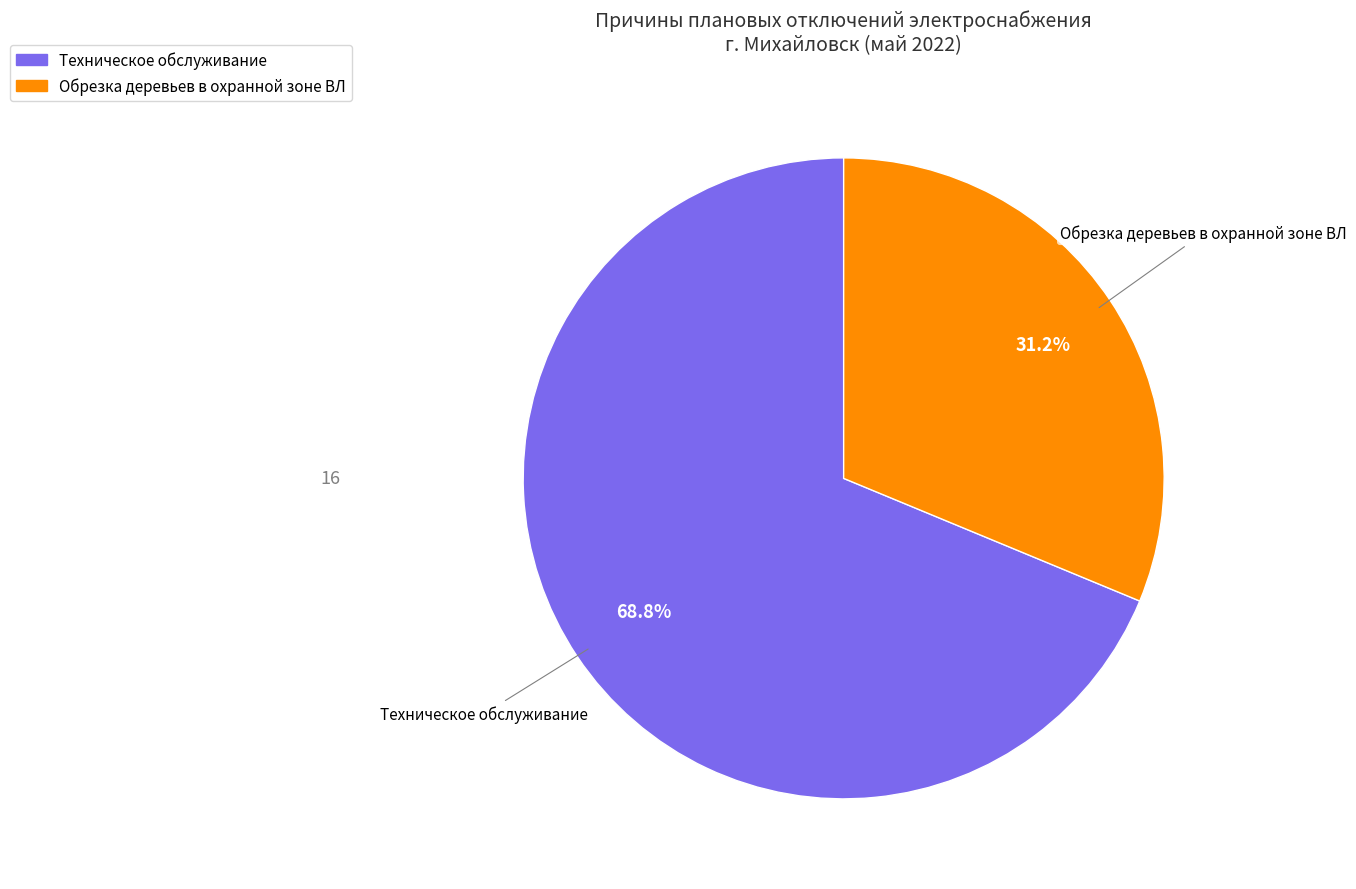

What percentage is the Техническое обслуживание slice, to the nearest percent?

69%